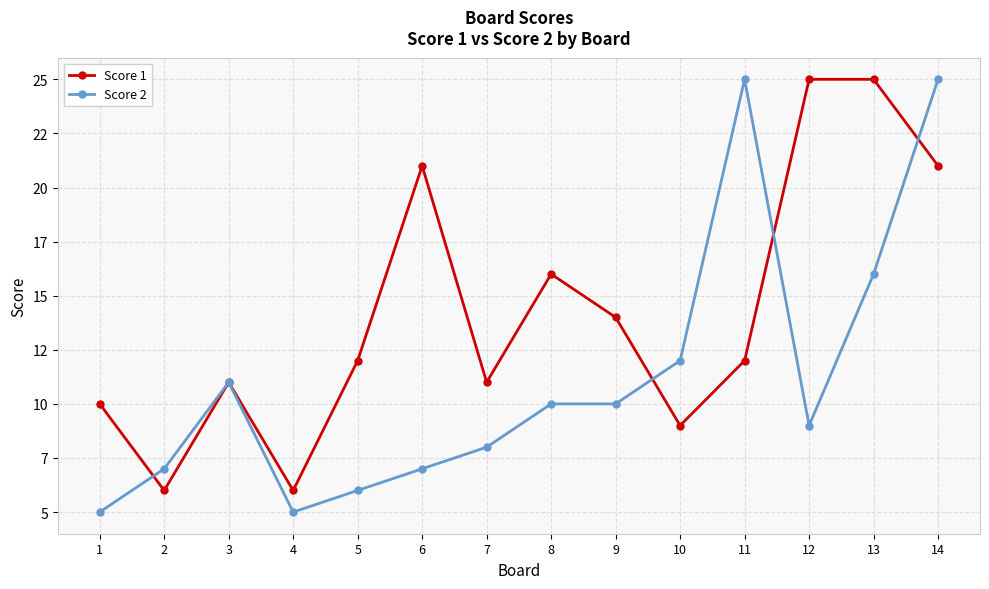

Reading right to left, transcribe all the data shown in this chart.

Score 1: 14=21	13=25	12=25	11=12	10=9	9=14	8=16	7=11	6=21	5=12	4=6	3=11	2=6	1=10
Score 2: 14=25	13=16	12=9	11=25	10=12	9=10	8=10	7=8	6=7	5=6	4=5	3=11	2=7	1=5